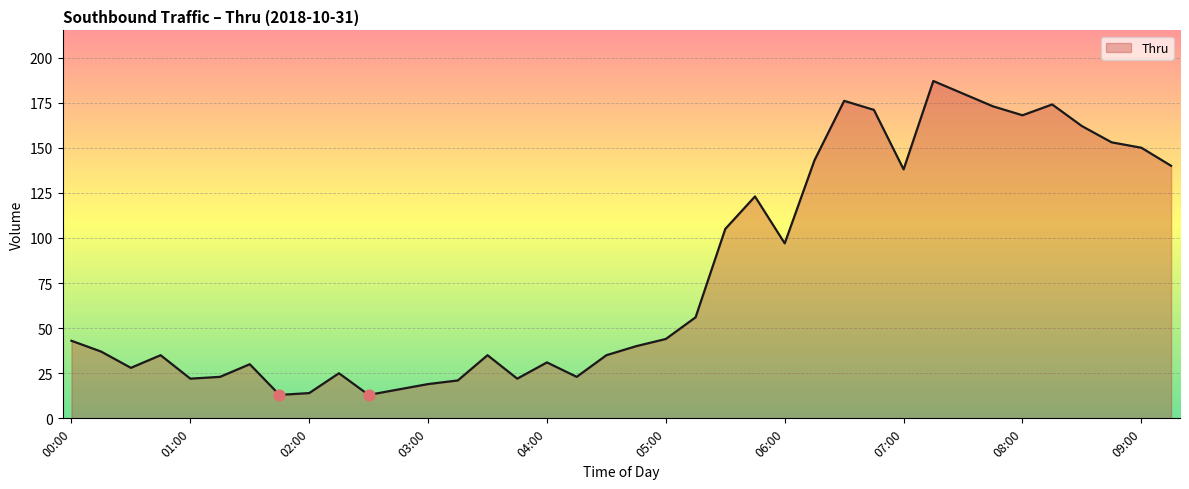

What is the greatest value displayed?

187